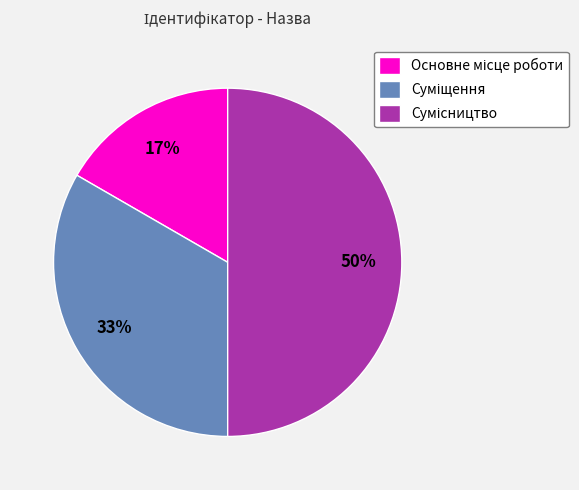

To the nearest percent, what is the average slice percentage?

33%